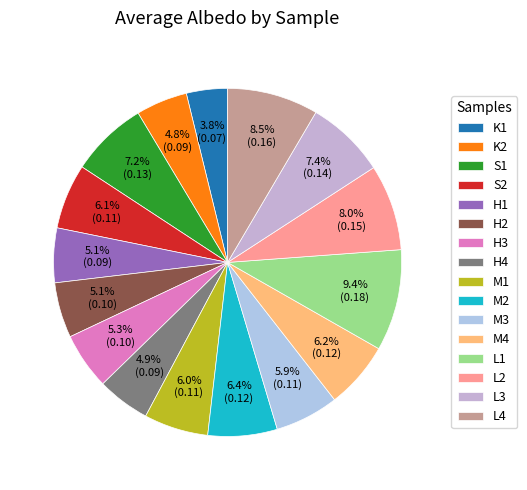

To the nearest percent, what is the combined percentage of L3 and M4?

14%